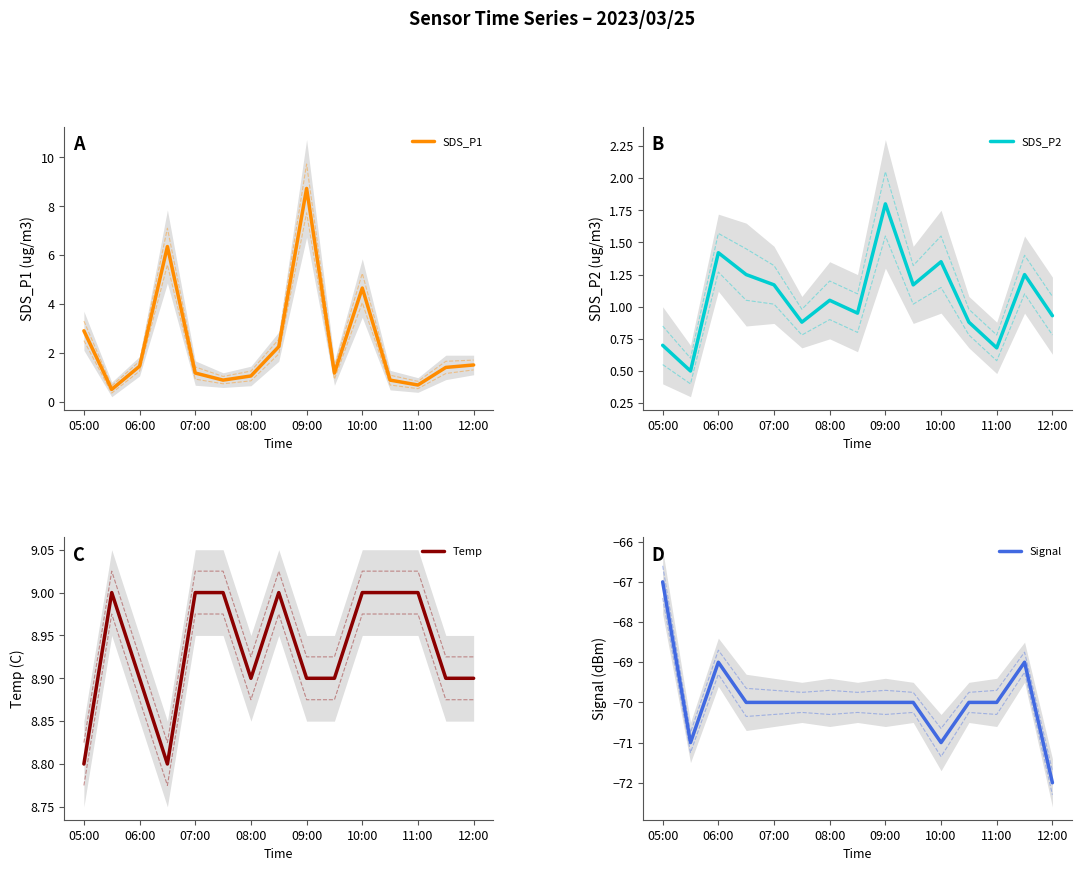

Reading left to right, transcribe all the data shown in this chart.

SDS_P1: 2.9	0.5	1.4	6.3	1.2	0.9	1.1	2.2	8.7	1.2	4.7	0.9	0.7	1.4	1.5
SDS_P2: 0.7	0.5	1.4	1.2	1.2	0.9	1.1	0.9	1.8	1.2	1.4	0.9	0.7	1.2	0.9
Temp: 8.8	9.0	8.9	8.8	9.0	9.0	8.9	9.0	8.9	8.9	9.0	9.0	9.0	8.9	8.9
Signal: -67.0	-71.0	-69.0	-70.0	-70.0	-70.0	-70.0	-70.0	-70.0	-70.0	-71.0	-70.0	-70.0	-69.0	-72.0